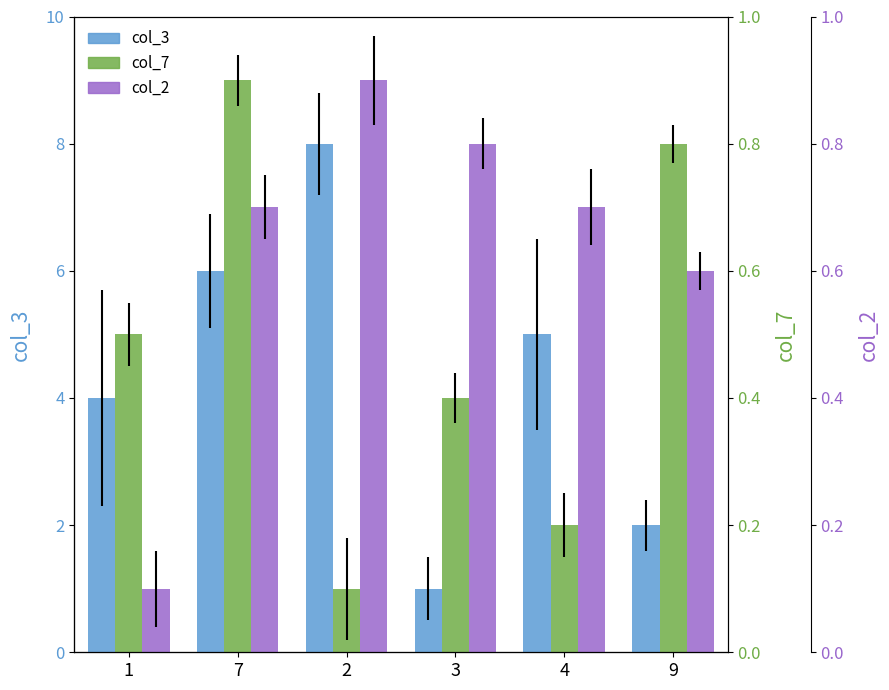

Where is col_2 nearest to the value 5?

9